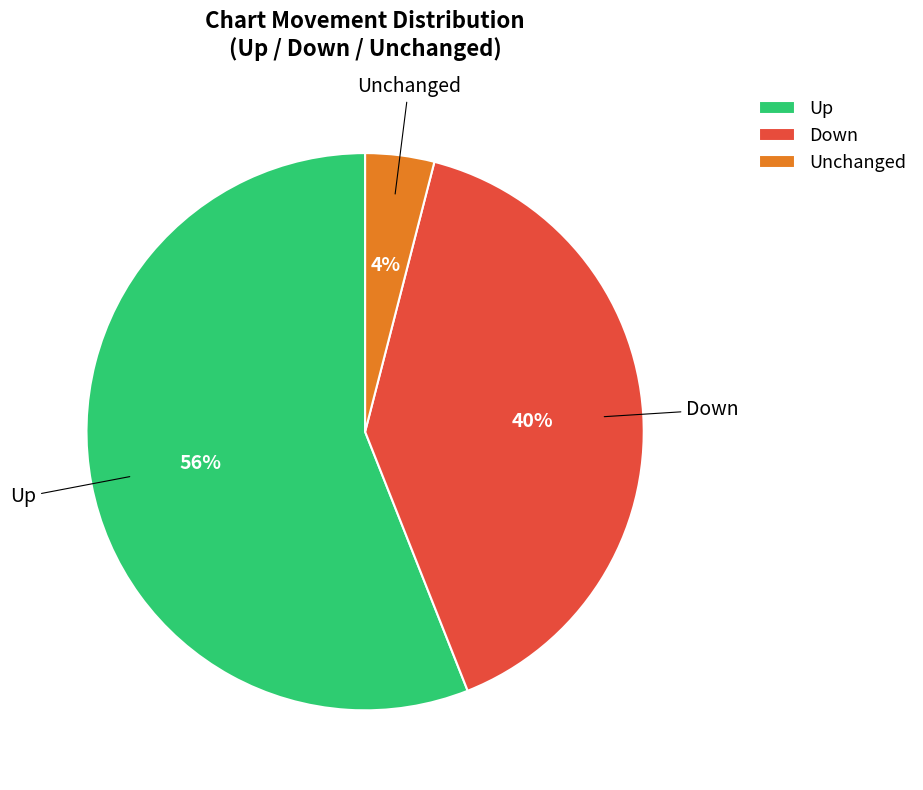

Count the number of slices in the pie.

3